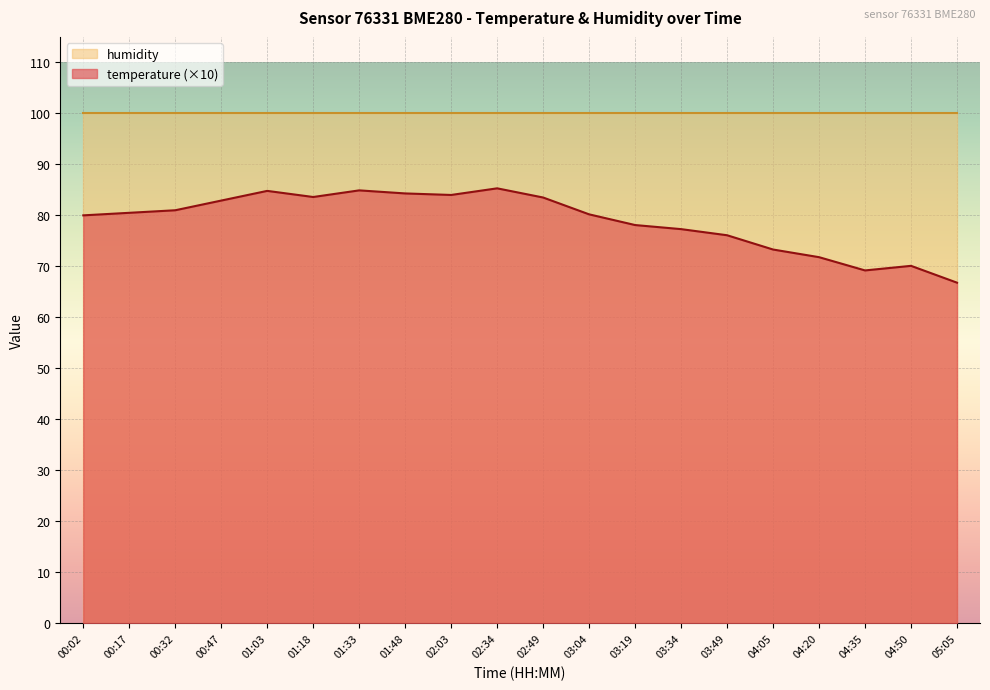

How many interior local valleys (lower than both neighbors) does the data have?

3